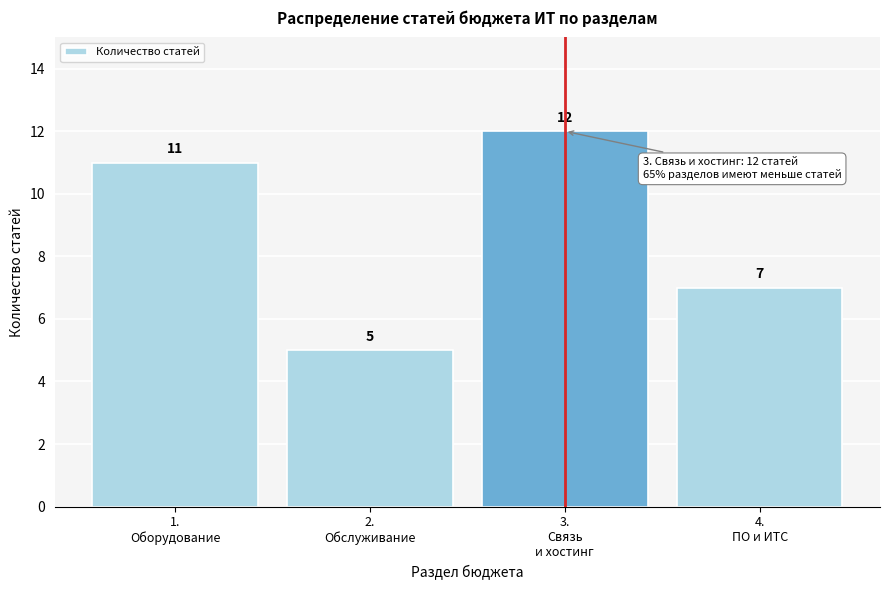

Reading left to right, transcribe all the data shown in this chart.

11	5	12	7